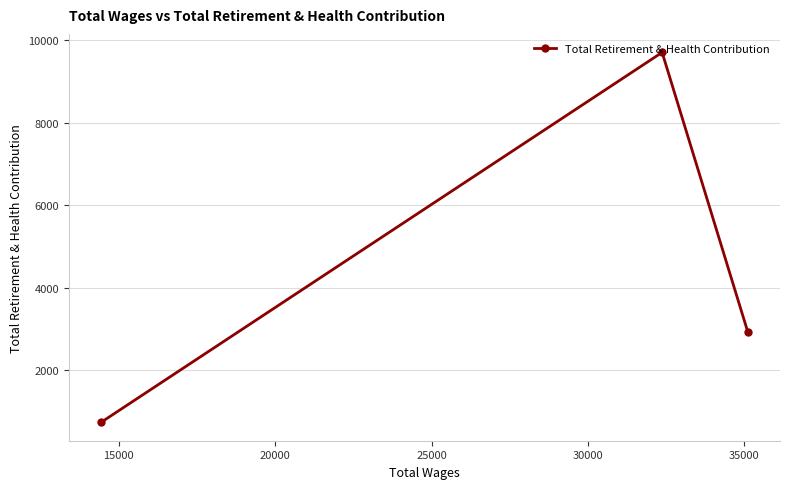

What is the minimum value shown in the chart?

743